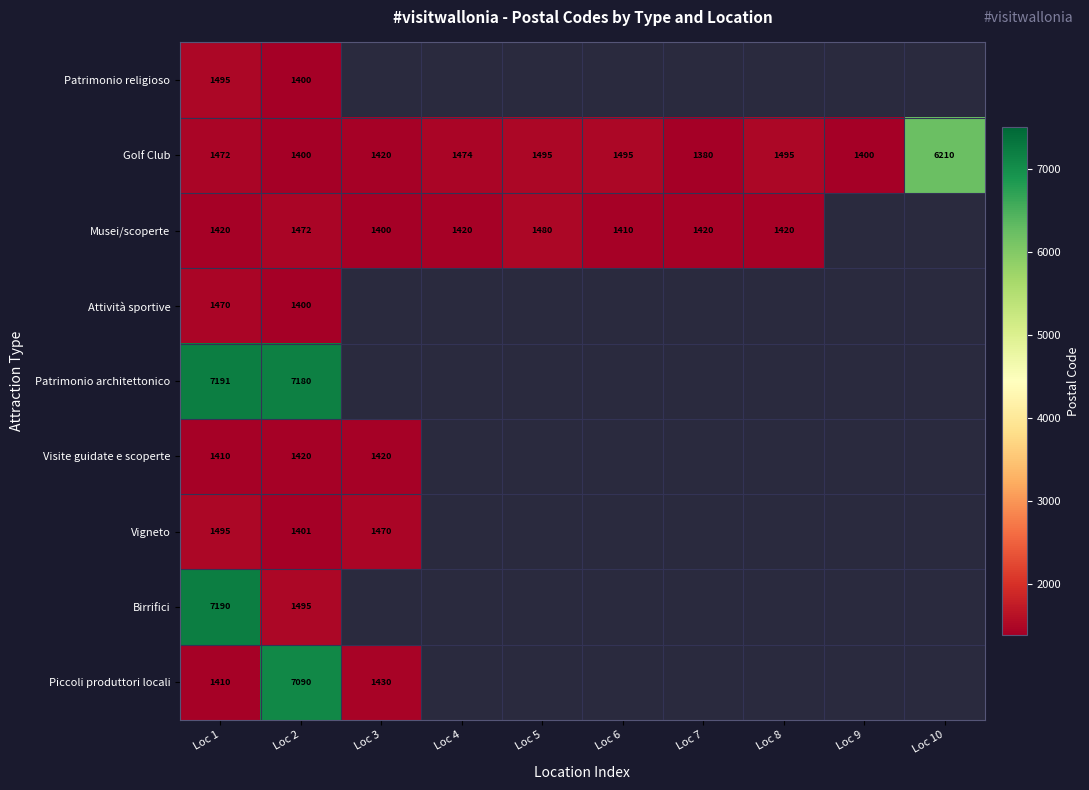

What is the average value of the Golf Club series?

1924